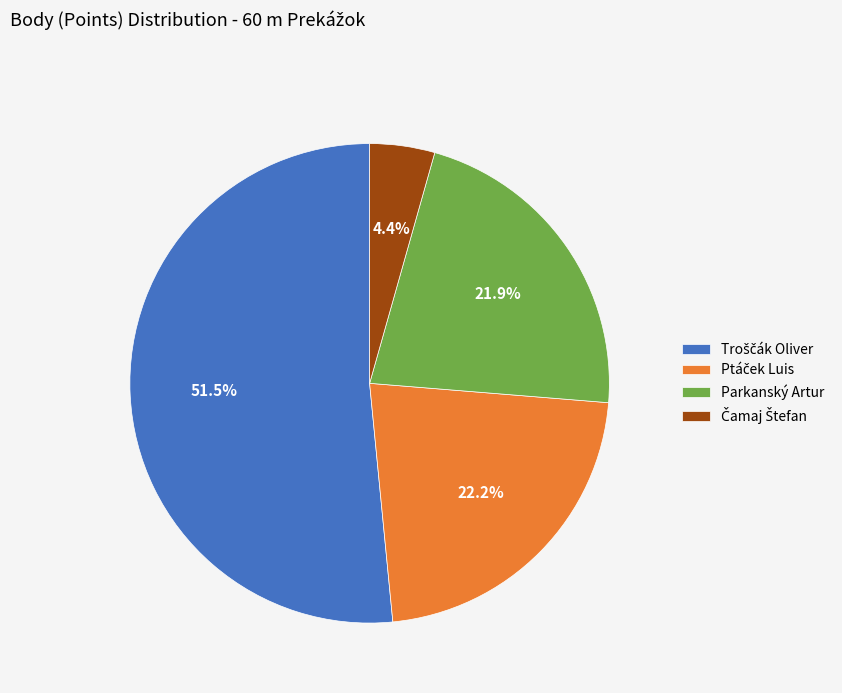

How much of the chart is everything except Parkanský Artur?

78.1%